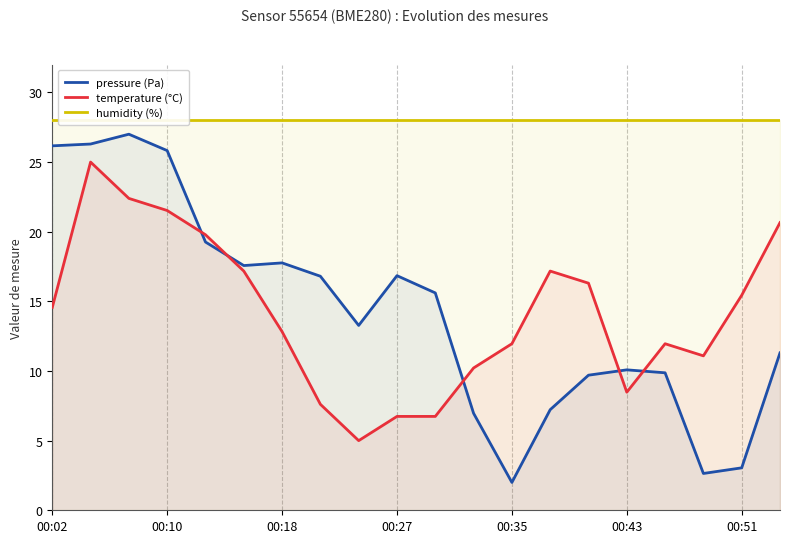

What is the highest value of the temperature (°C) series?

25.0